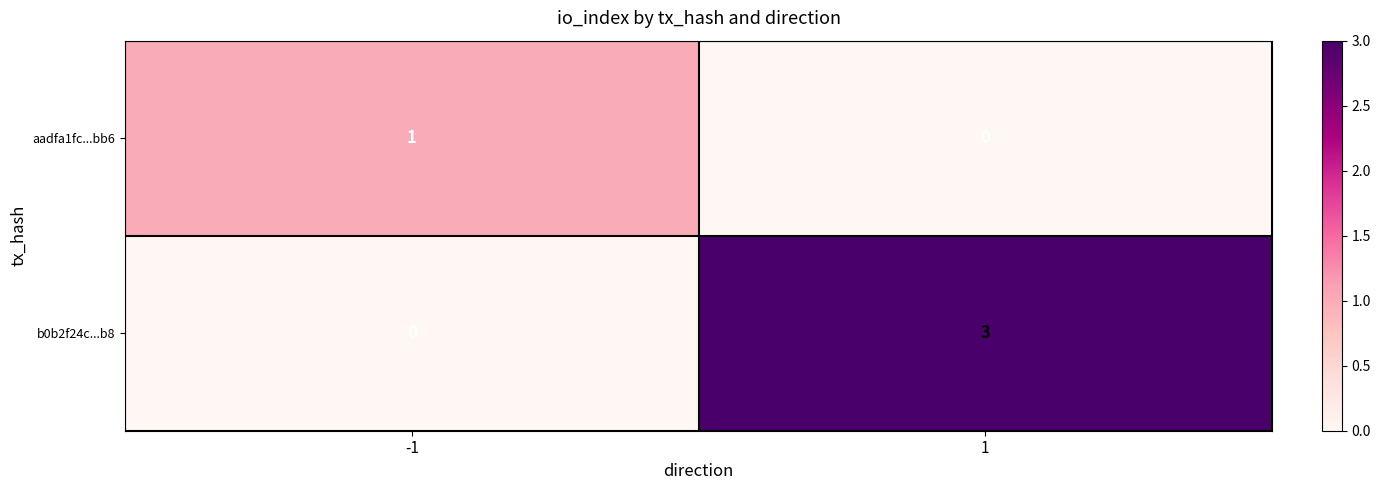

At -1, list the series in order from smallest to largest.

b0b2f24c...b8, aadfa1fc...bb6